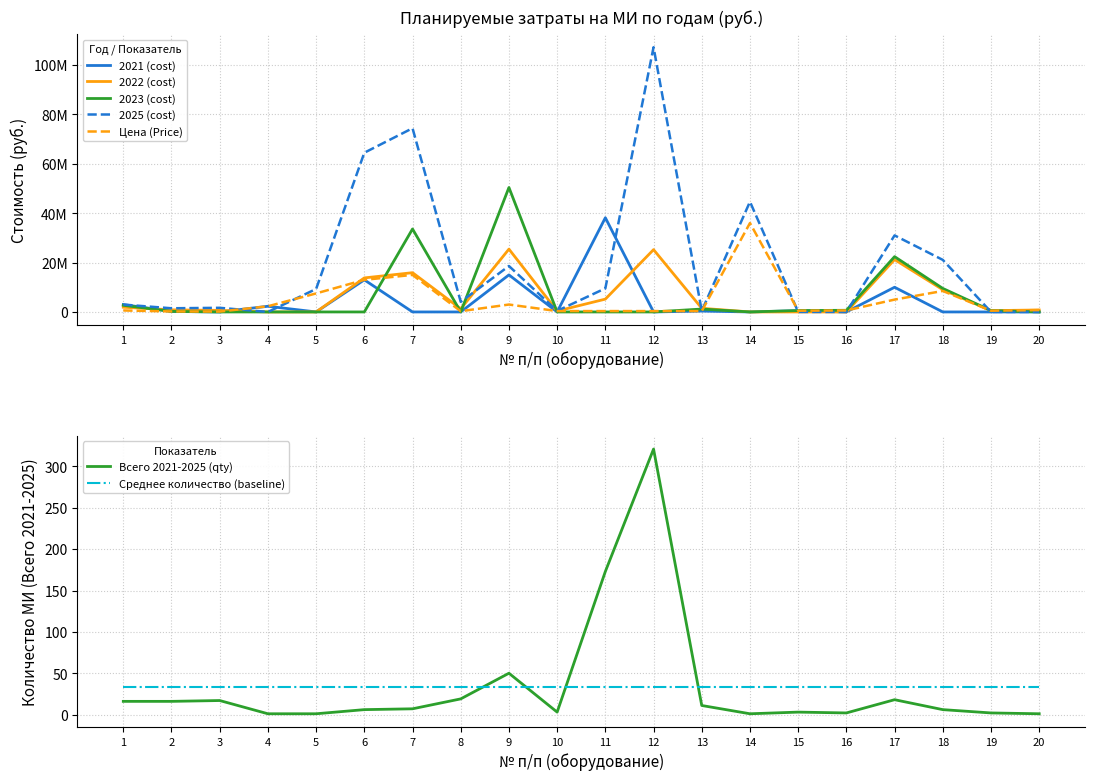

Does the chart have visible grid lines?

Yes